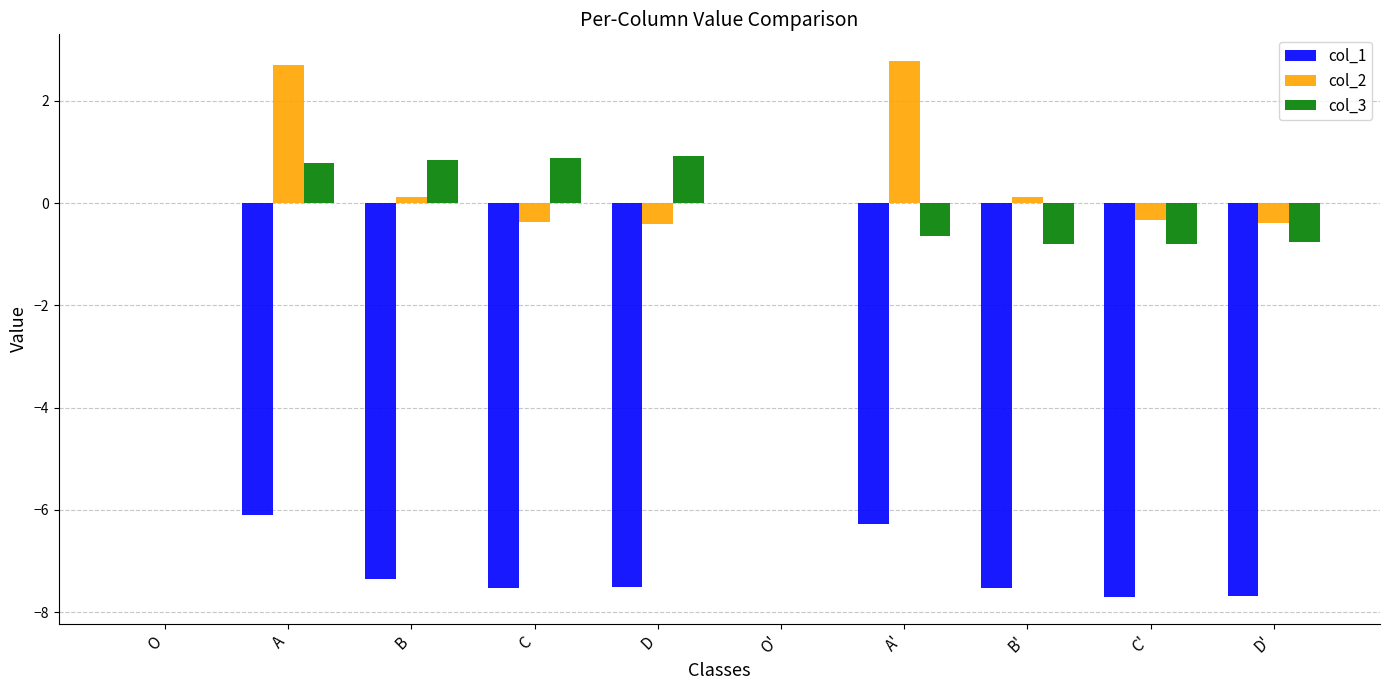

The col_1 series shows -7.7 at D'. True or false?

True